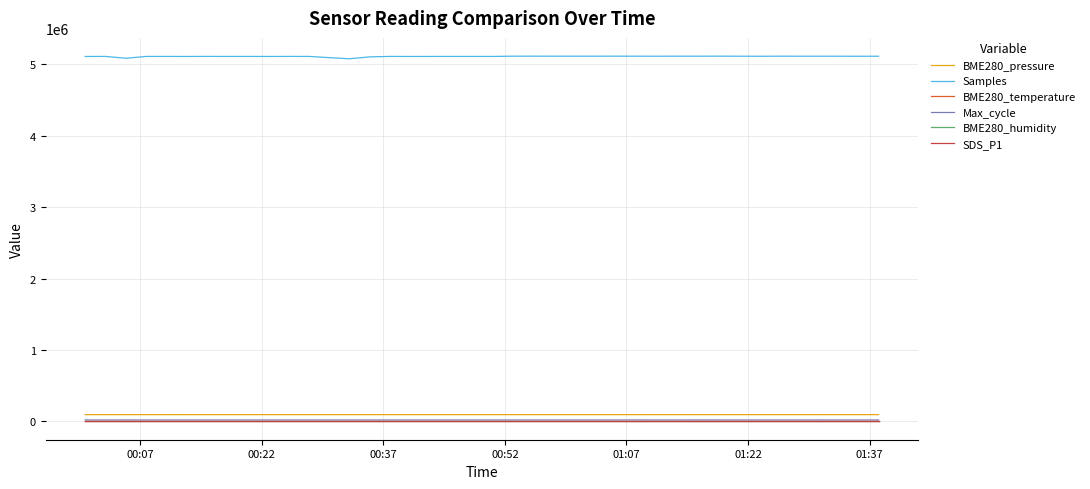

True or false: BME280_humidity and BME280_temperature cross at least once.

False